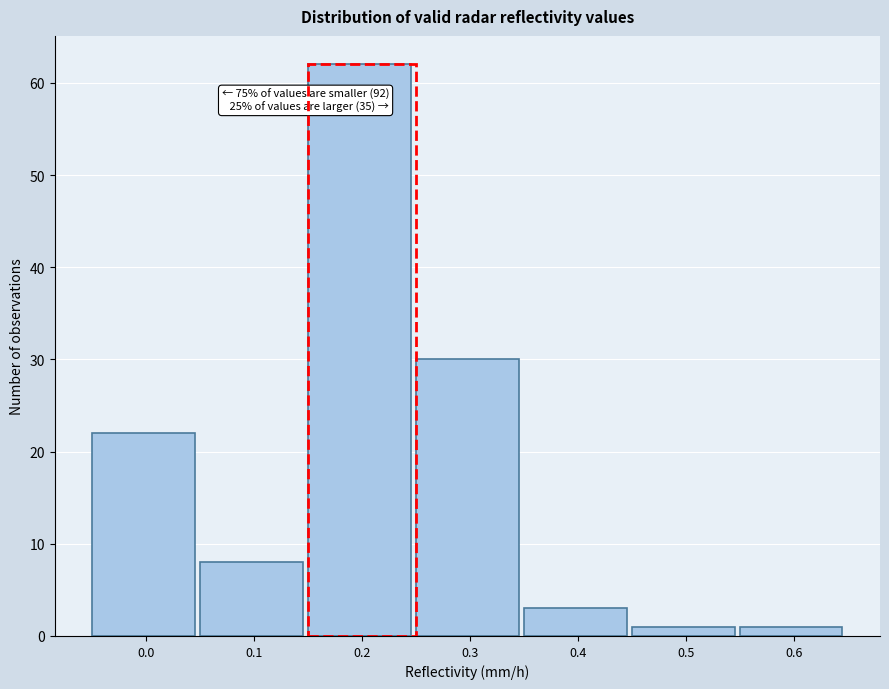

Reading left to right, extract all data points from this chart.

0.0=22	0.1=8	0.2=62	0.3=30	0.4=3	0.5=1	0.6=1